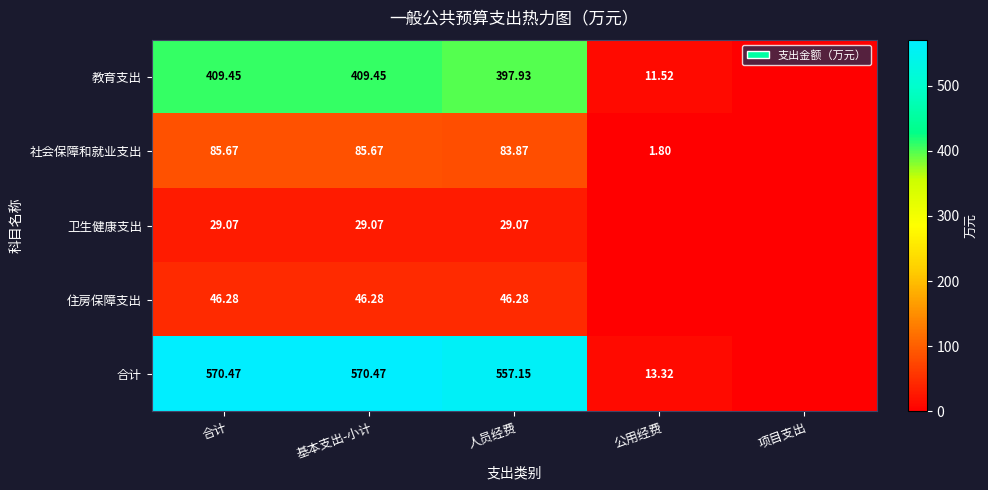

Is it true that 教育支出 equals 594.4 at 合计?

False